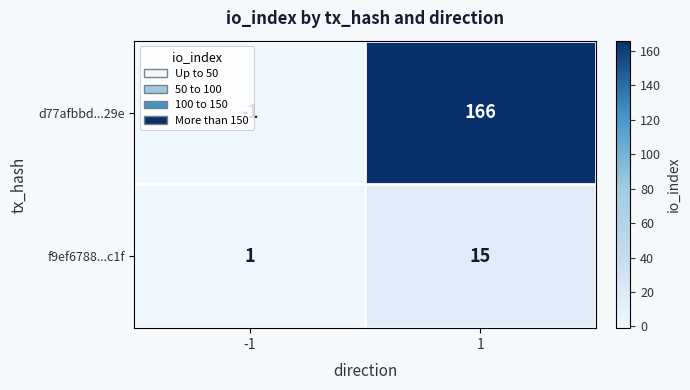

How many categories are shown in the chart?

2